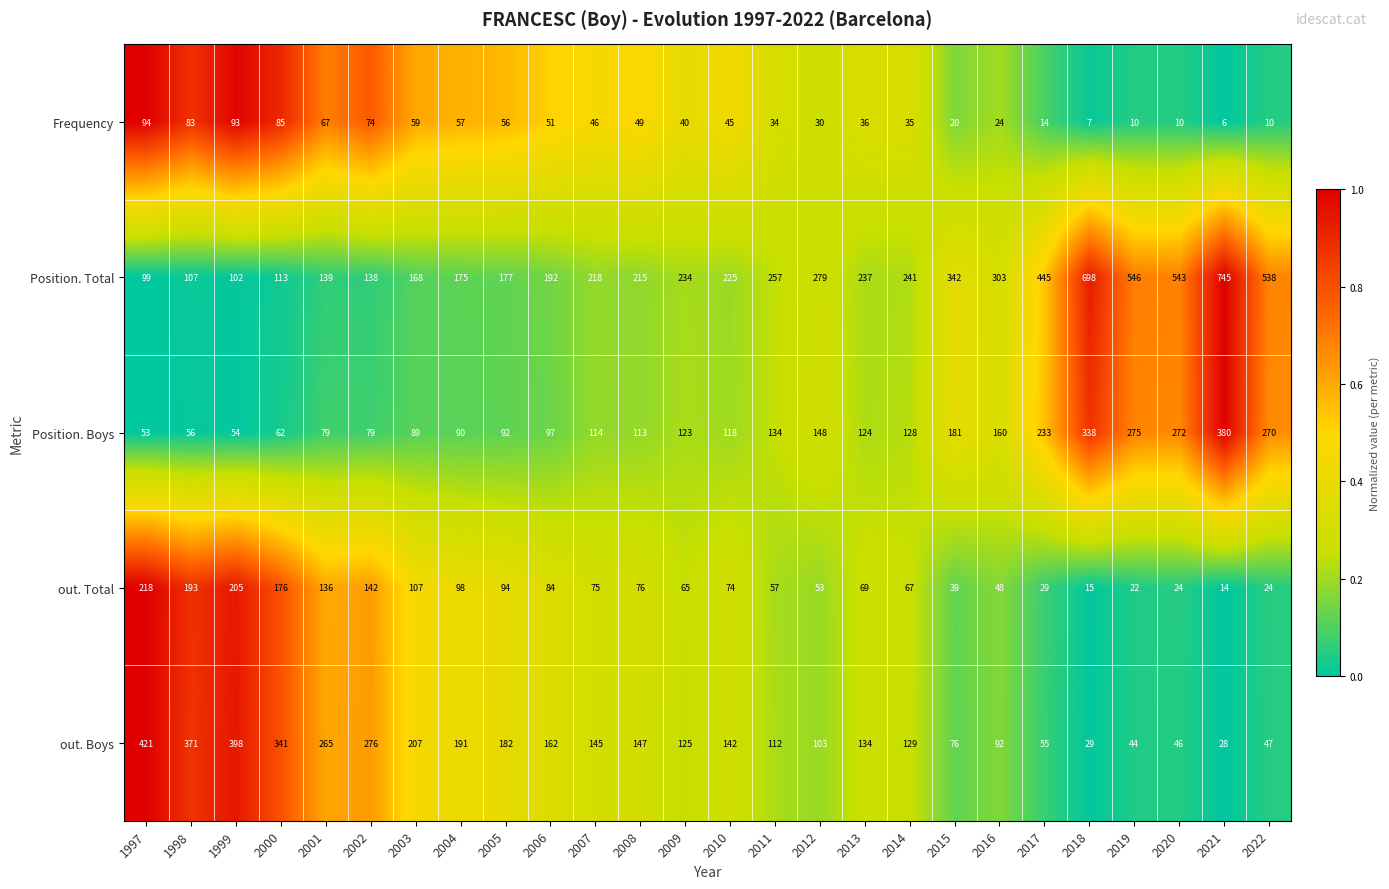

Where does the out. Boys series first go above 142?

1997